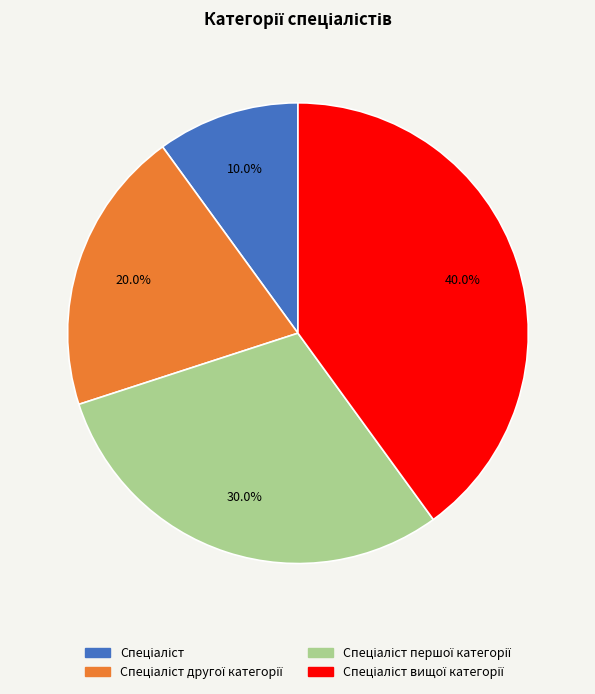

Does any single category account for the majority?

No